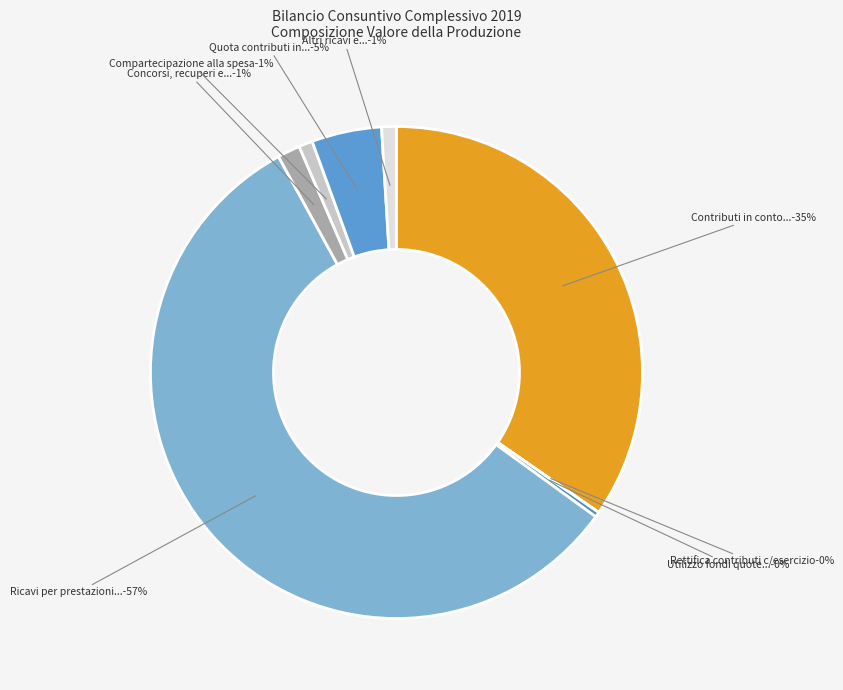

To the nearest percent, what portion does Compartecipazione alla spesa represent?

1%